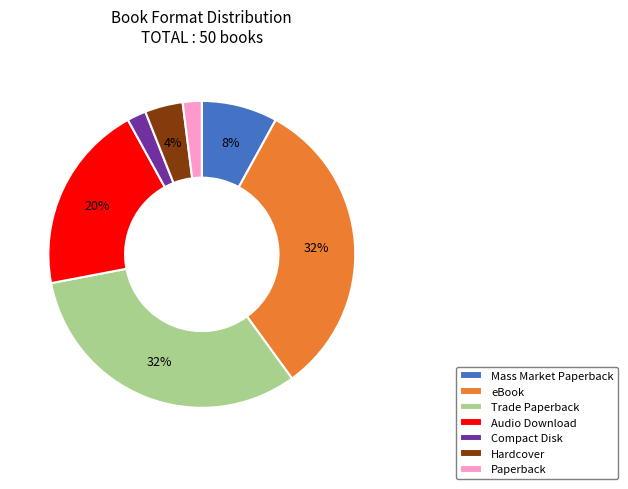

Is the sum of Trade Paperback and eBook greater than half?

Yes